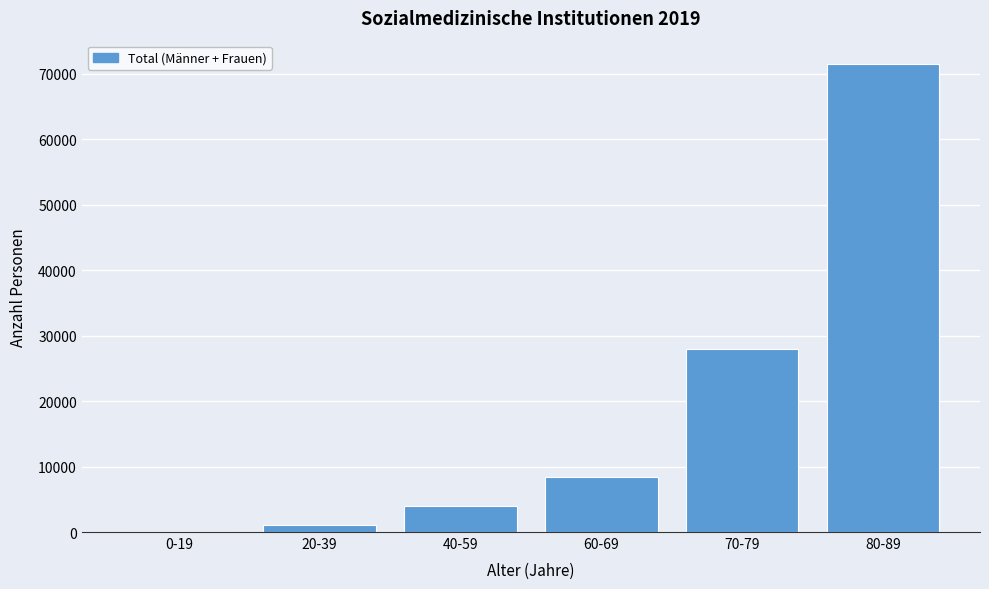

Reading right to left, transcribe all the data shown in this chart.

80-89=71452	70-79=27913	60-69=8465	40-59=4015	20-39=1000	0-19=79